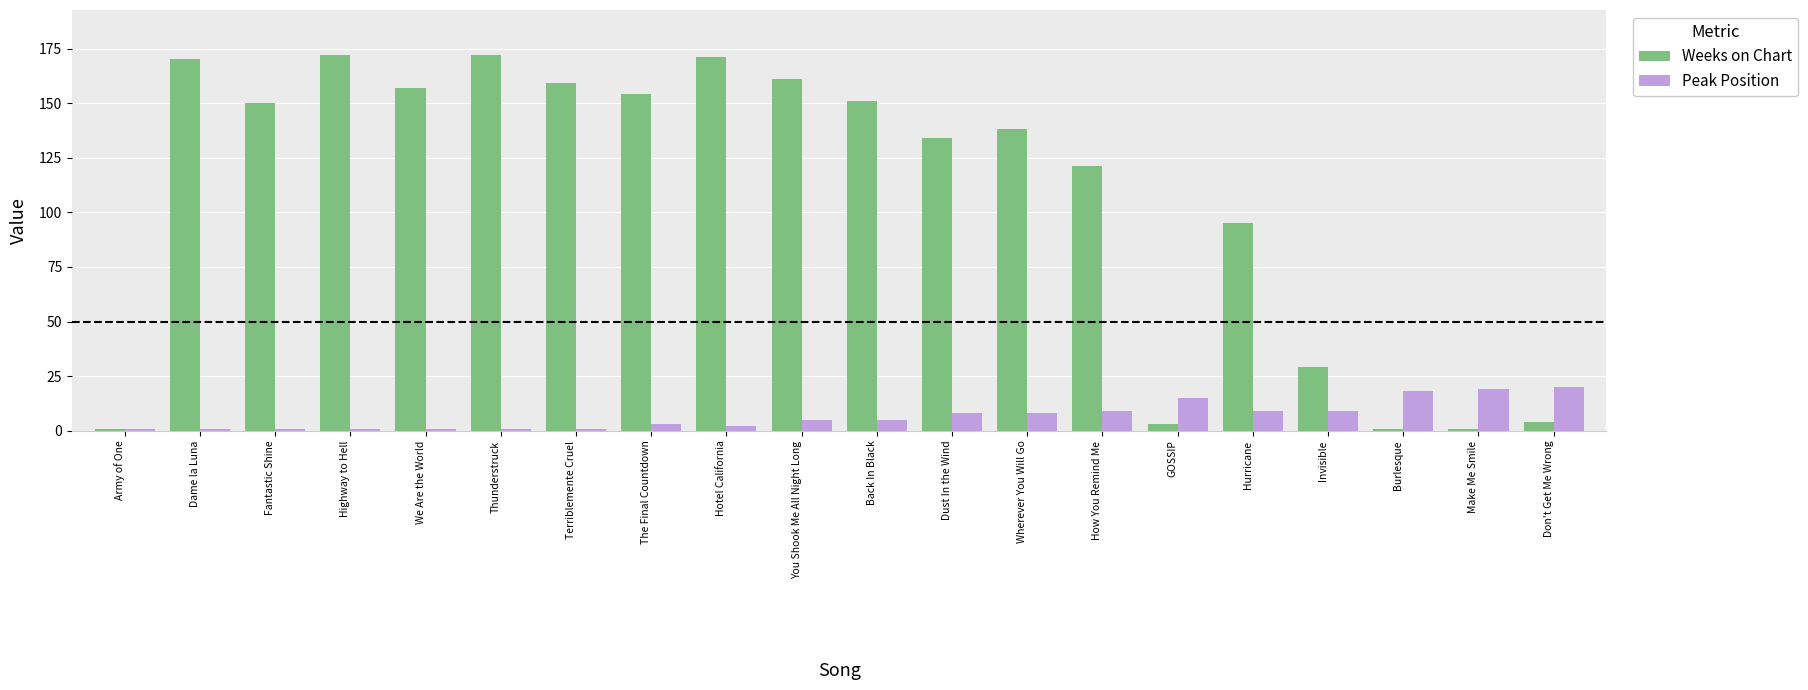

Rank the series by their average value, from highest to lowest.

Weeks on Chart, Peak Position